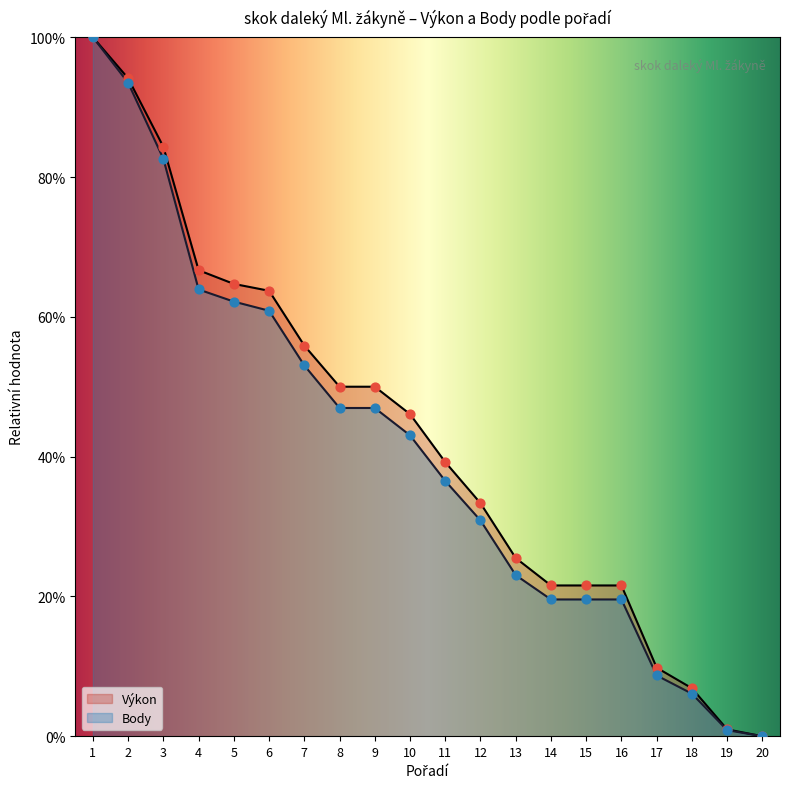

Which series has the largest total across all categories?

Výkon